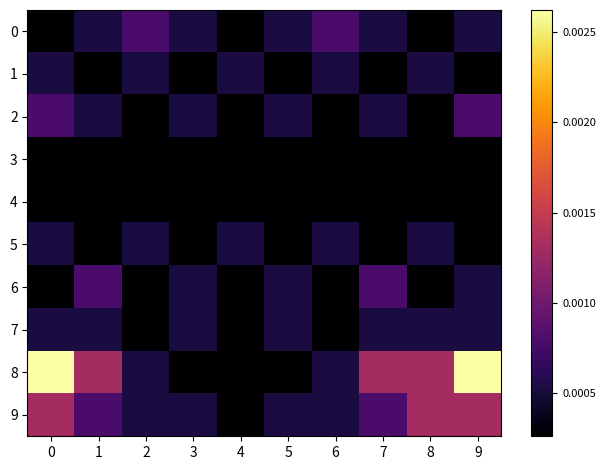

Between 9 and 4, which is larger?

9